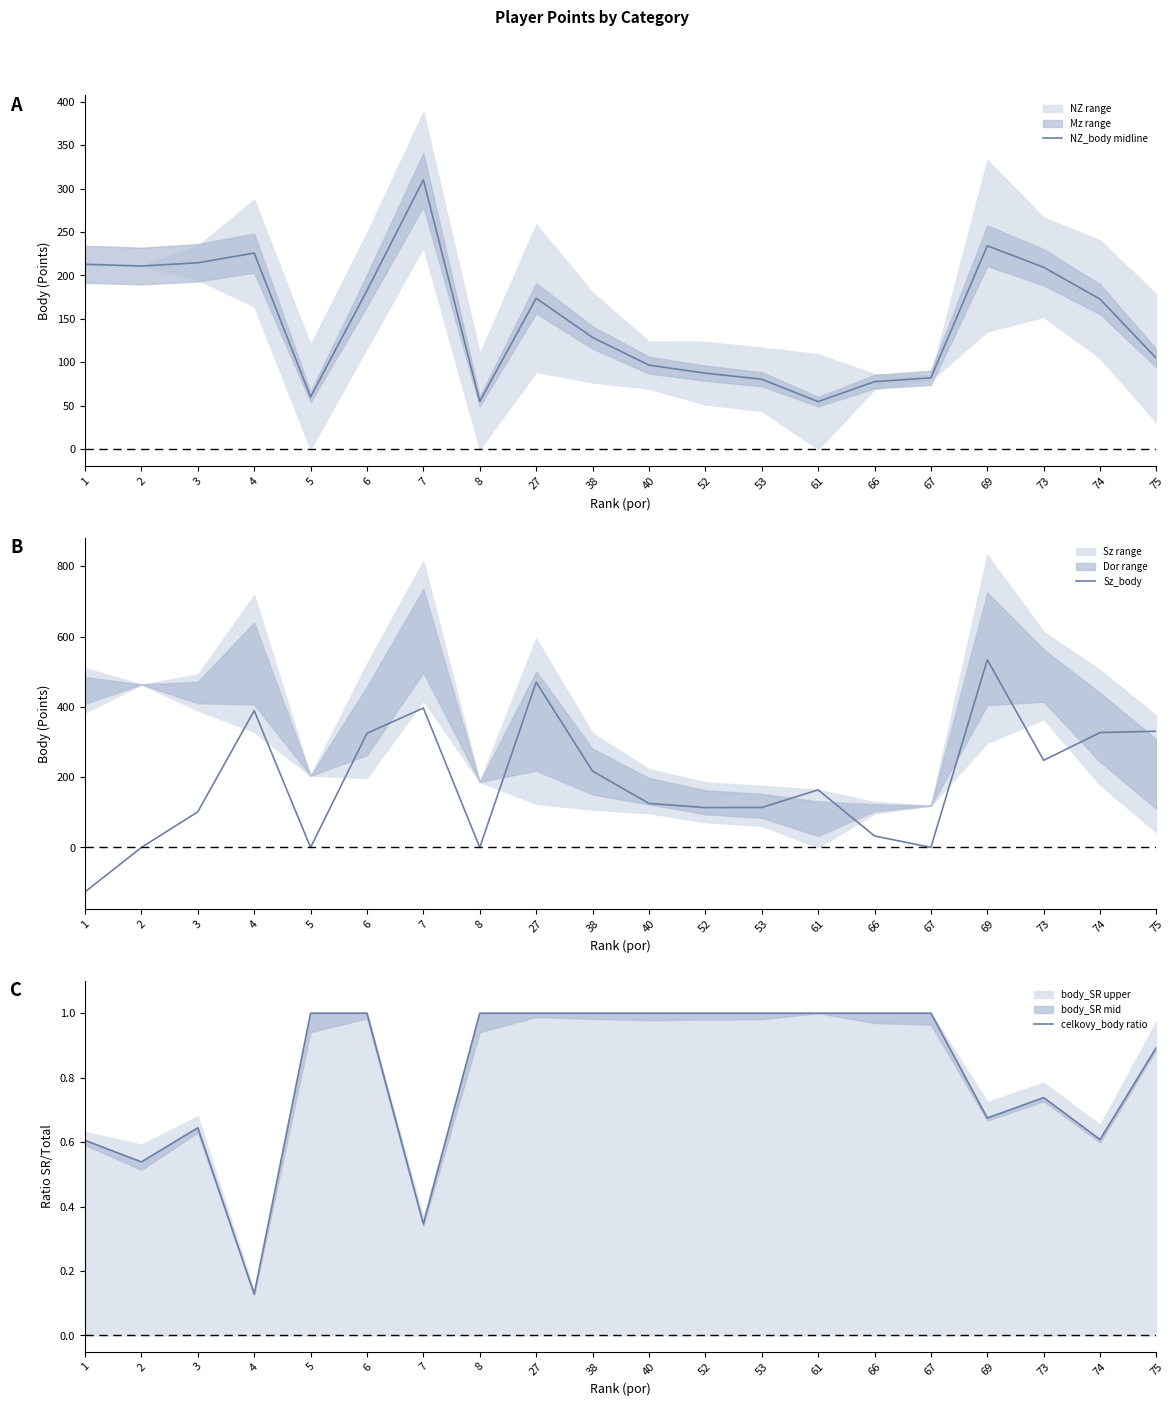

What is the difference between the maximum and minimum values in the celkovy_body ratio series?

0.9